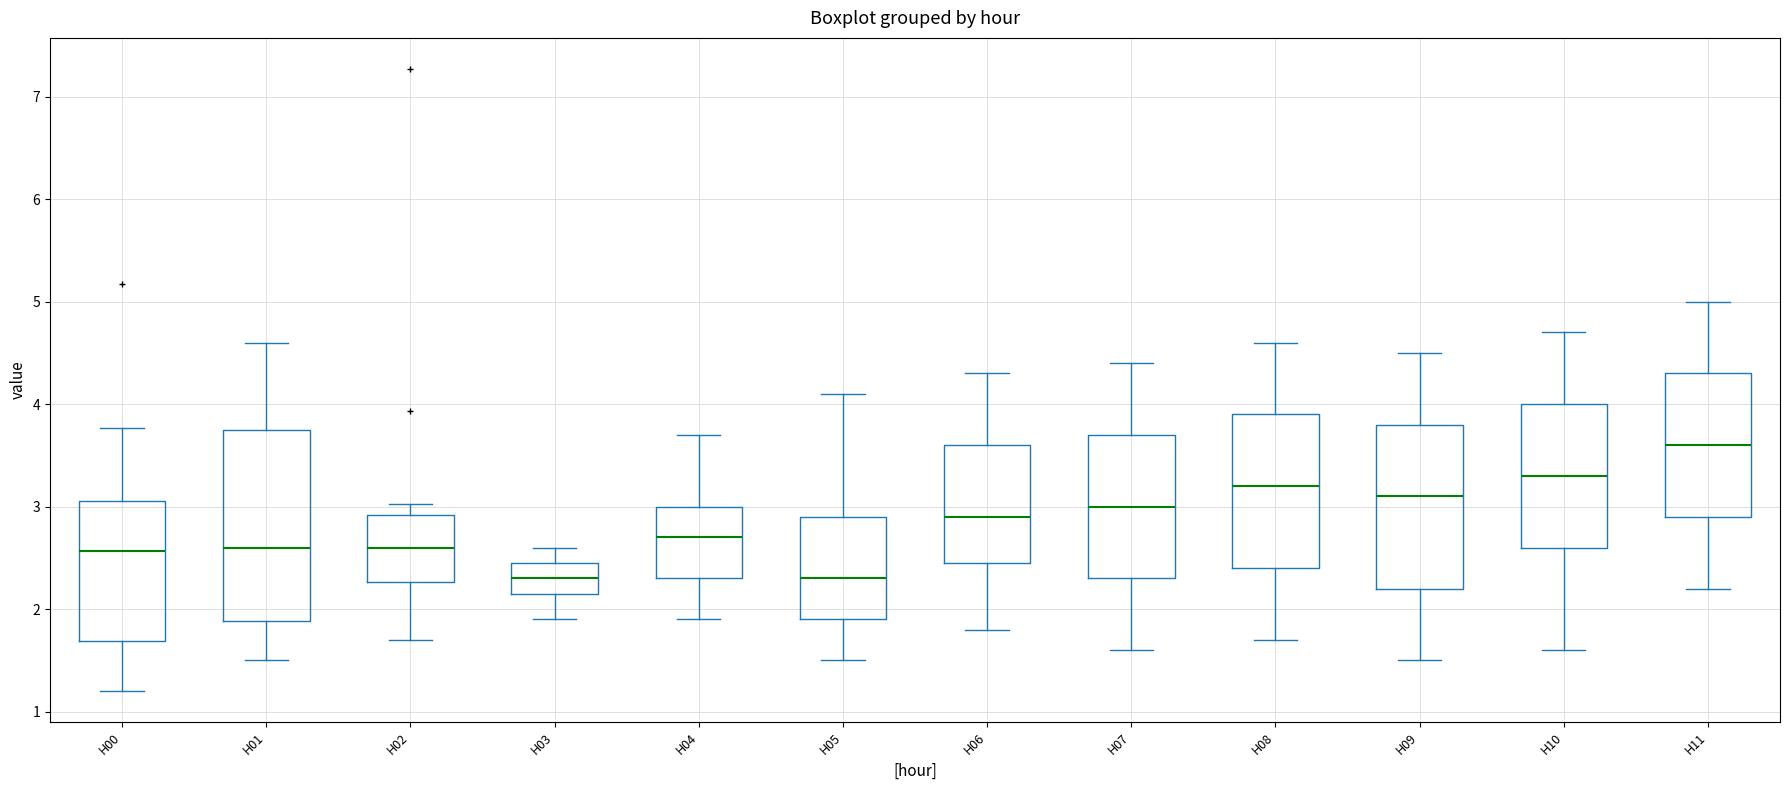

Reading left to right, transcribe this box plot: for each box, give where its median line is, the range the box spans, and where its two whiskers end, as read against the y-axis. The values are not printed on the chart, so give them approximately, as read against the axis.

H00: median 2.6, box 1.7 to 3.1, whiskers 1.2 to 3.8
H01: median 2.6, box 1.9 to 3.8, whiskers 1.5 to 4.6
H02: median 2.6, box 2.3 to 2.9, whiskers 1.7 to 3.0
H03: median 2.3, box 2.2 to 2.5, whiskers 1.9 to 2.6
H04: median 2.7, box 2.3 to 3.0, whiskers 1.9 to 3.7
H05: median 2.3, box 1.9 to 2.9, whiskers 1.5 to 4.1
H06: median 2.9, box 2.5 to 3.6, whiskers 1.8 to 4.3
H07: median 3.0, box 2.3 to 3.7, whiskers 1.6 to 4.4
H08: median 3.2, box 2.4 to 3.9, whiskers 1.7 to 4.6
H09: median 3.1, box 2.2 to 3.8, whiskers 1.5 to 4.5
H10: median 3.3, box 2.6 to 4.0, whiskers 1.6 to 4.7
H11: median 3.6, box 2.9 to 4.3, whiskers 2.2 to 5.0